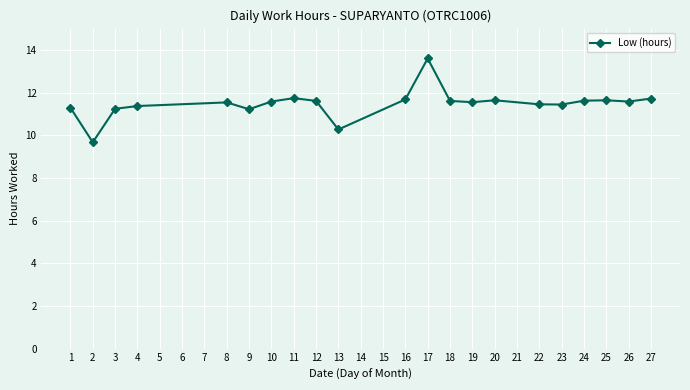

What is the change in value from 11 to 17?

+1.9